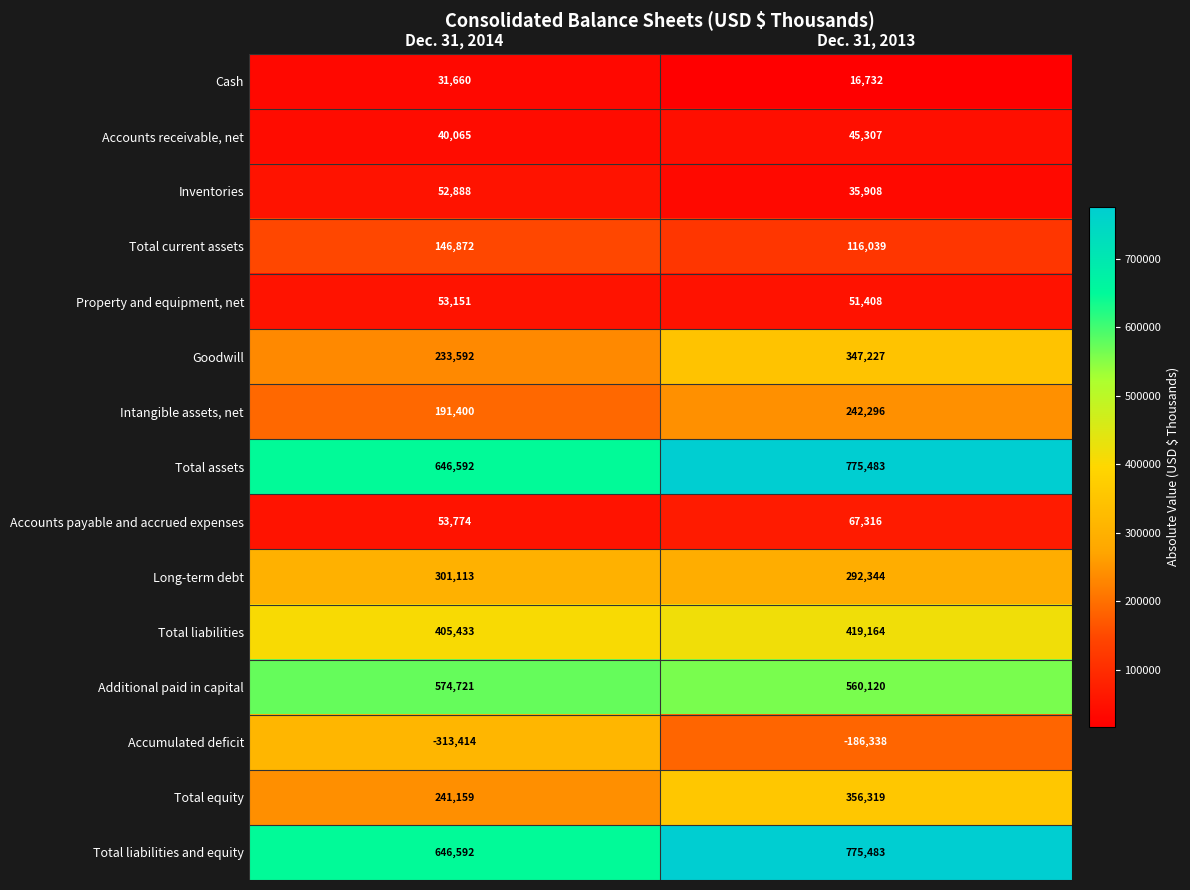

Reading right to left, extract all data points from this chart.

Cash: 16732	31660
Accounts receivable, net: 45307	40065
Inventories: 35908	52888
Total current assets: 116039	146872
Property and equipment, net: 51408	53151
Goodwill: 347227	233592
Intangible assets, net: 242296	191400
Total assets: 775483	646592
Accounts payable and accrued expenses: 67316	53774
Long-term debt: 292344	301113
Total liabilities: 419164	405433
Additional paid in capital: 560120	574721
Accumulated deficit: -186338	-313414
Total equity: 356319	241159
Total liabilities and equity: 775483	646592